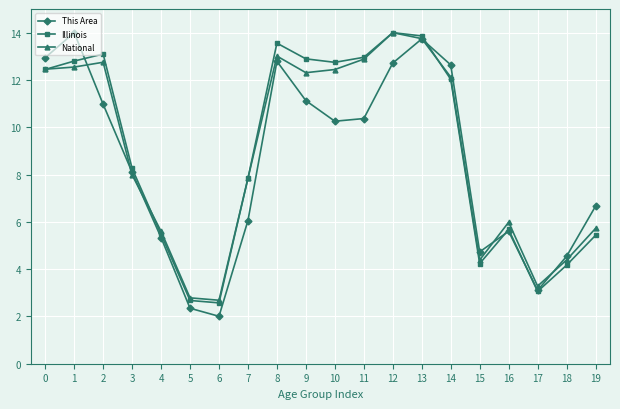

True or false: National has a value of 18.5 at 14.

False